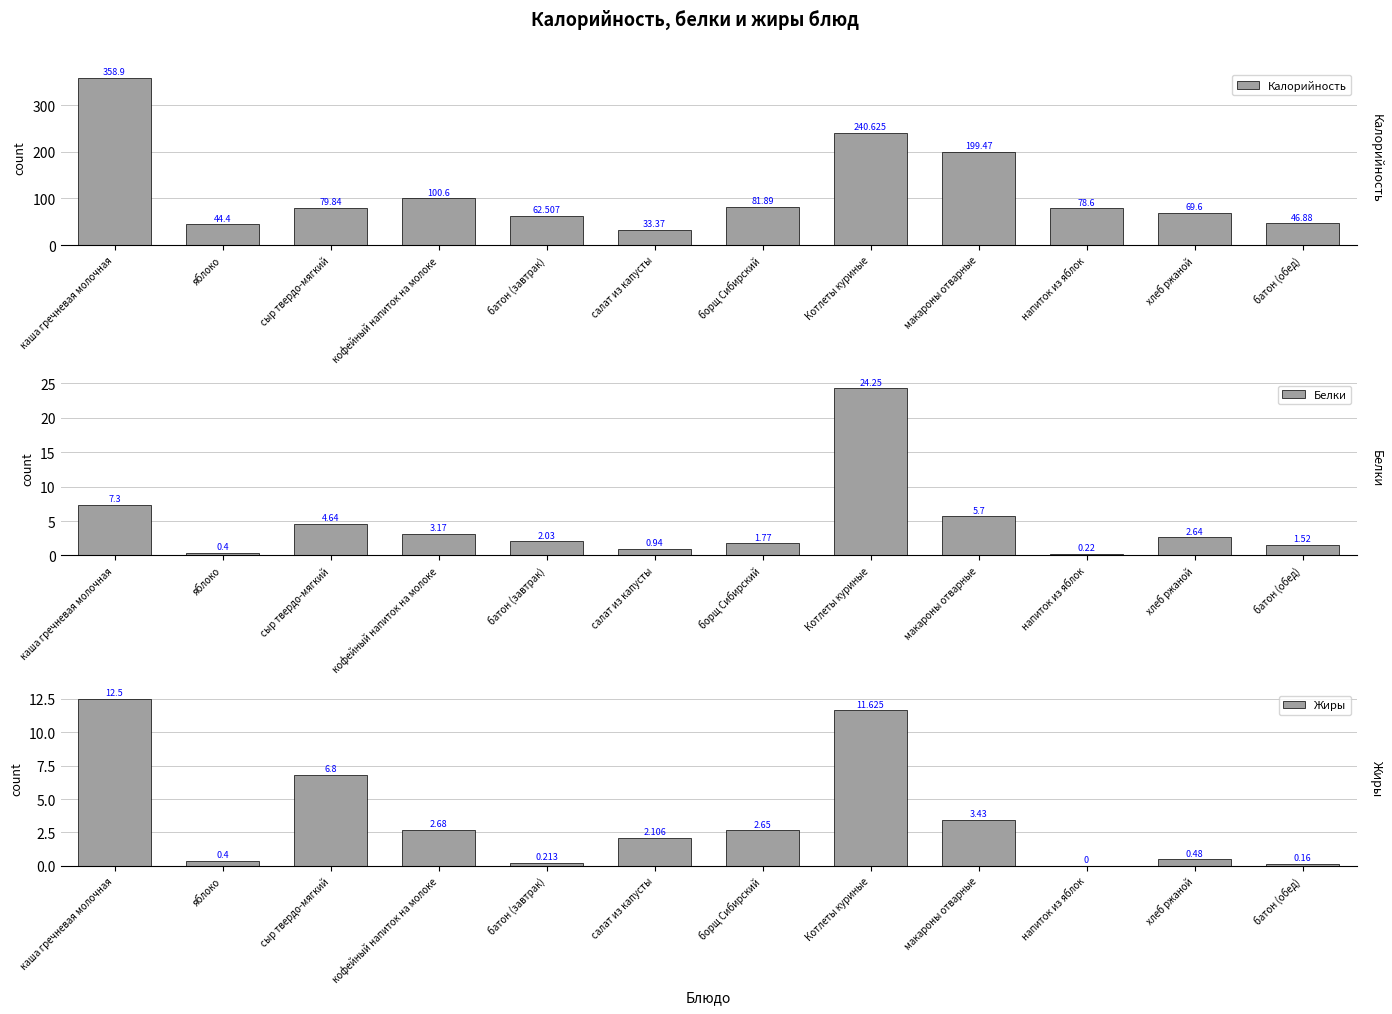

Rank the series at кофейный напиток на молоке from lowest to highest value.

Жиры, Белки, Калорийность